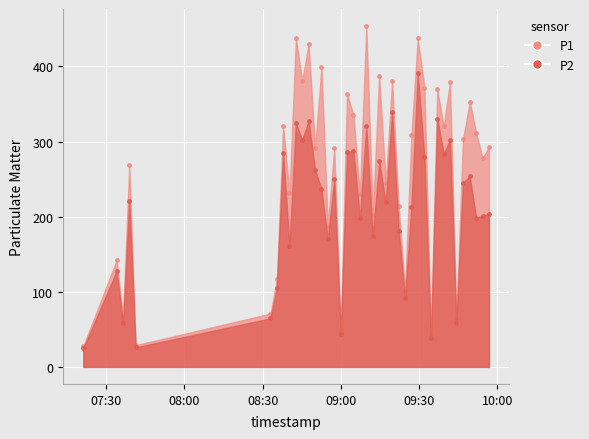

What are all the series names shown in the legend?

P1, P2